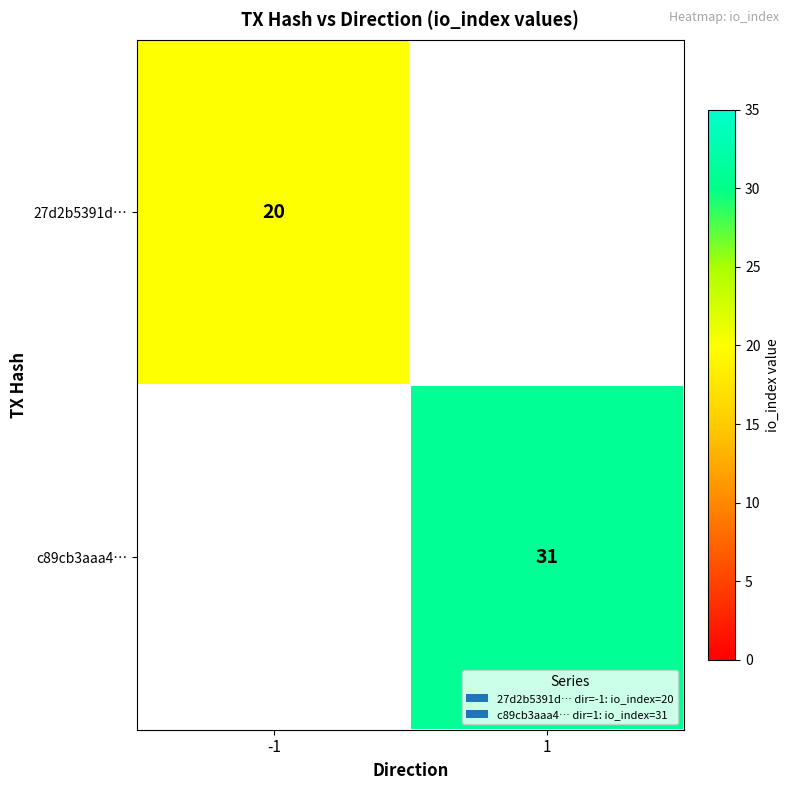

Count the number of categories in the chart.

2